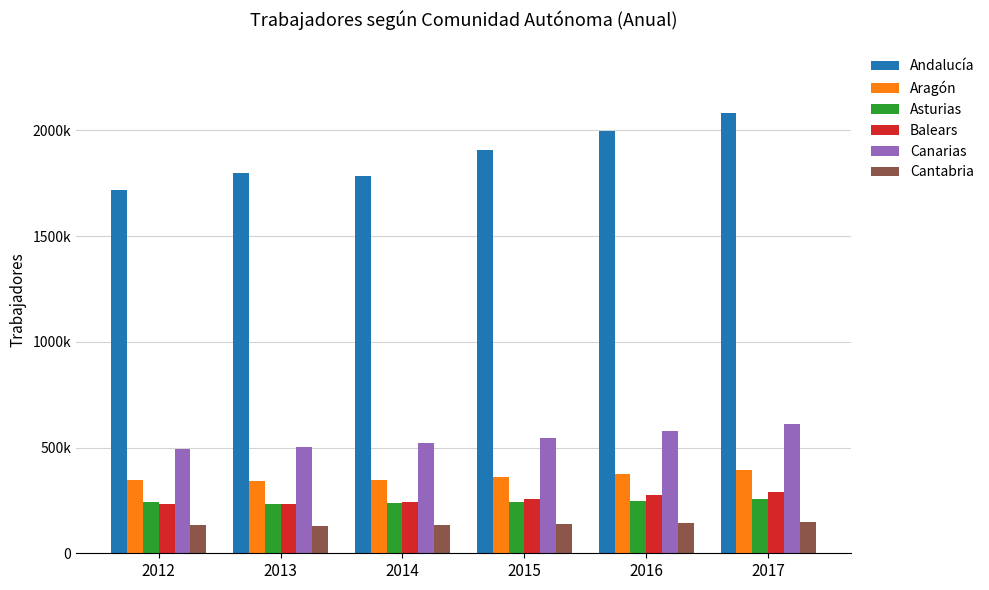

What is the value of the Aragón bar at the 1st from the left?

348106